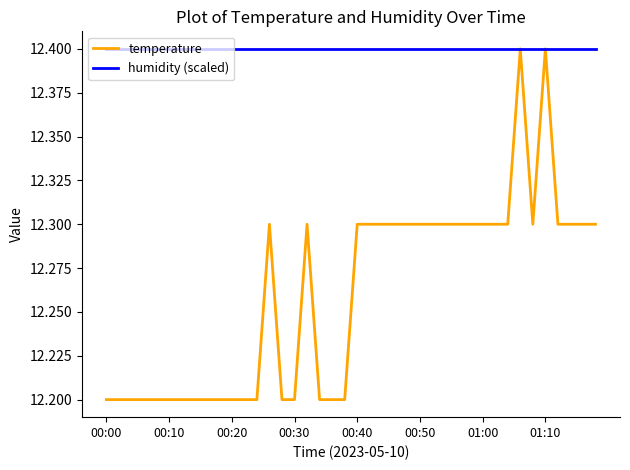

What is the smallest value displayed?

12.2